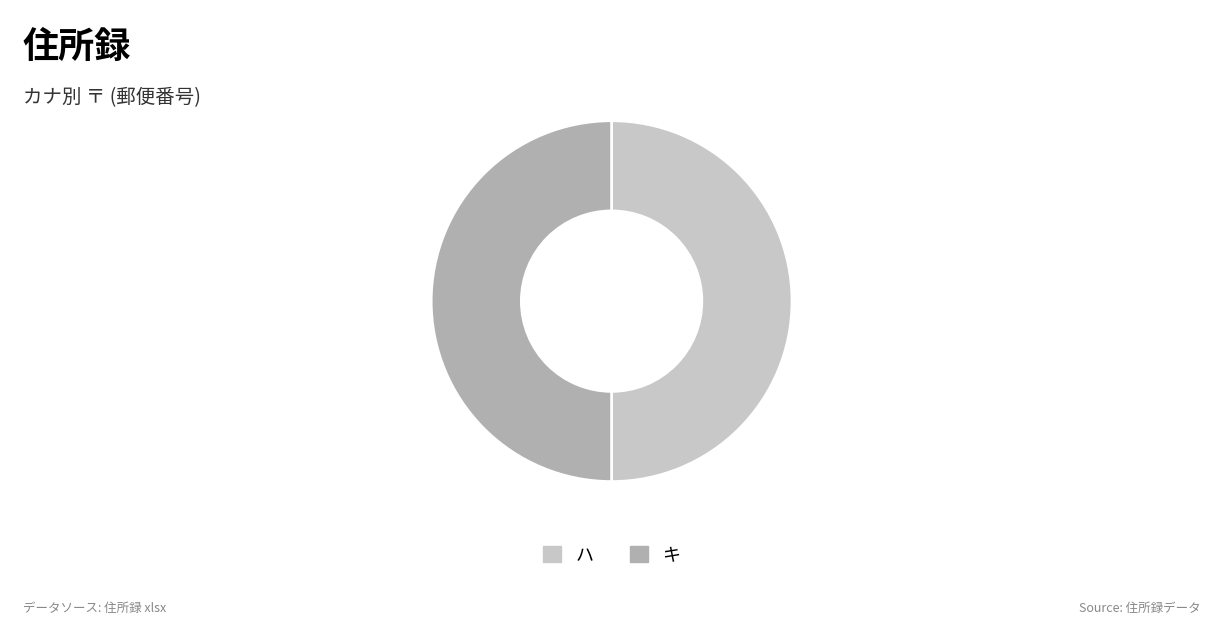

Do キ and ハ together represent more than half of the pie?

Yes